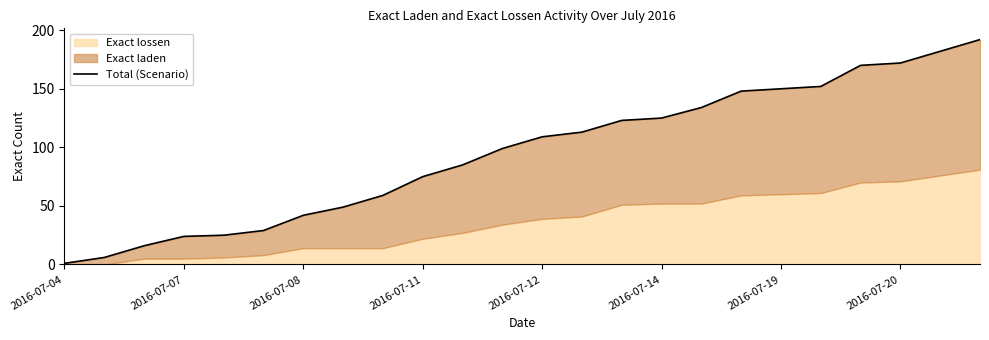

What is the maximum value shown in the chart?

192